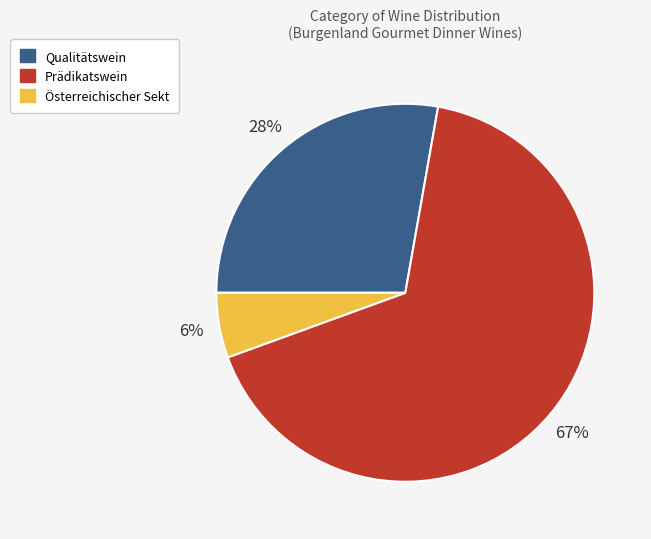

Combined, do Qualitätswein and Prädikatswein account for over 50%?

Yes